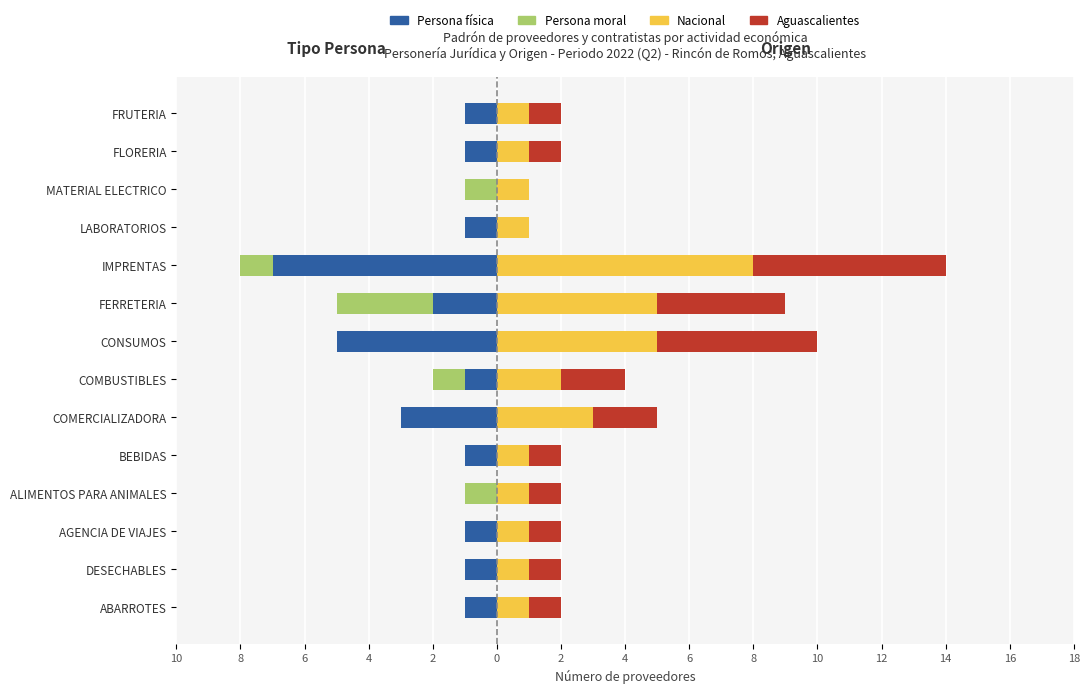

The Persona moral series shows 0 at FLORERIA. True or false?

True